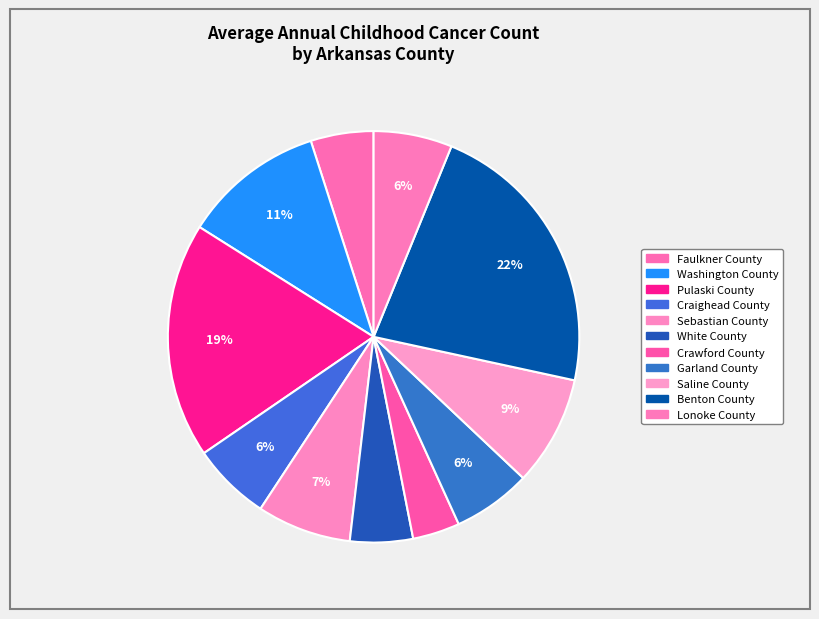

What is the smallest slice in the pie chart?

Crawford County